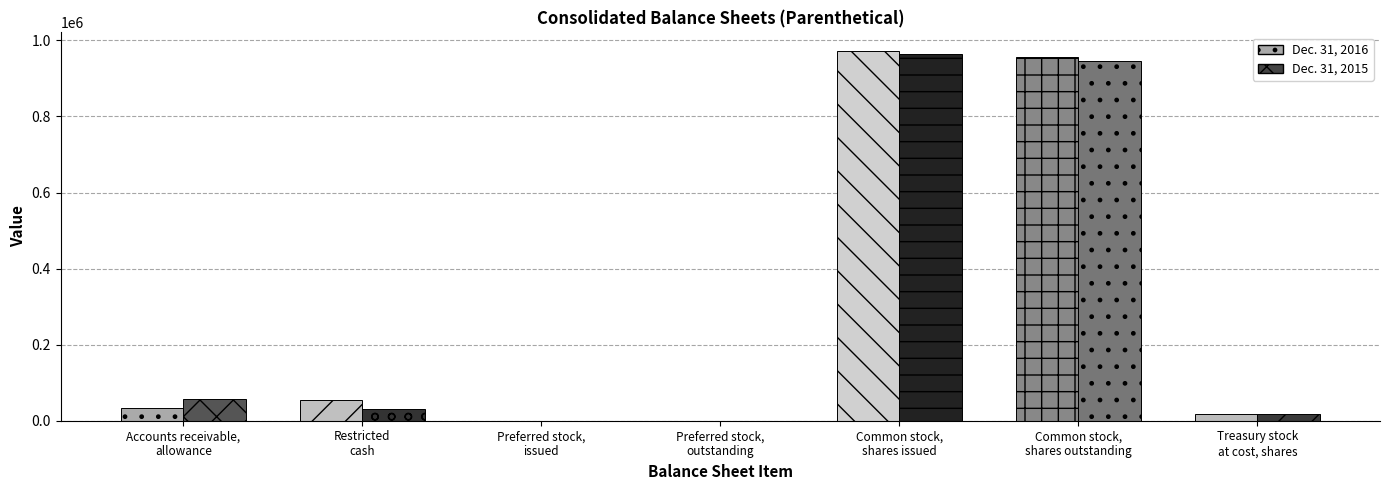

At which label does Dec. 31, 2016 reach its minimum?

Preferred stock,
issued